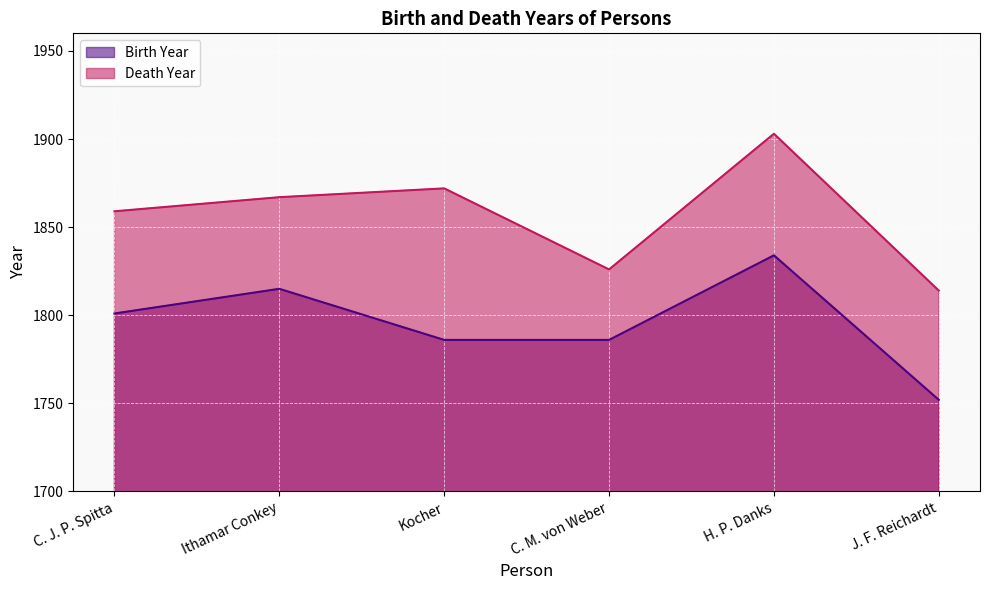

How many lines are shown in the chart?

2